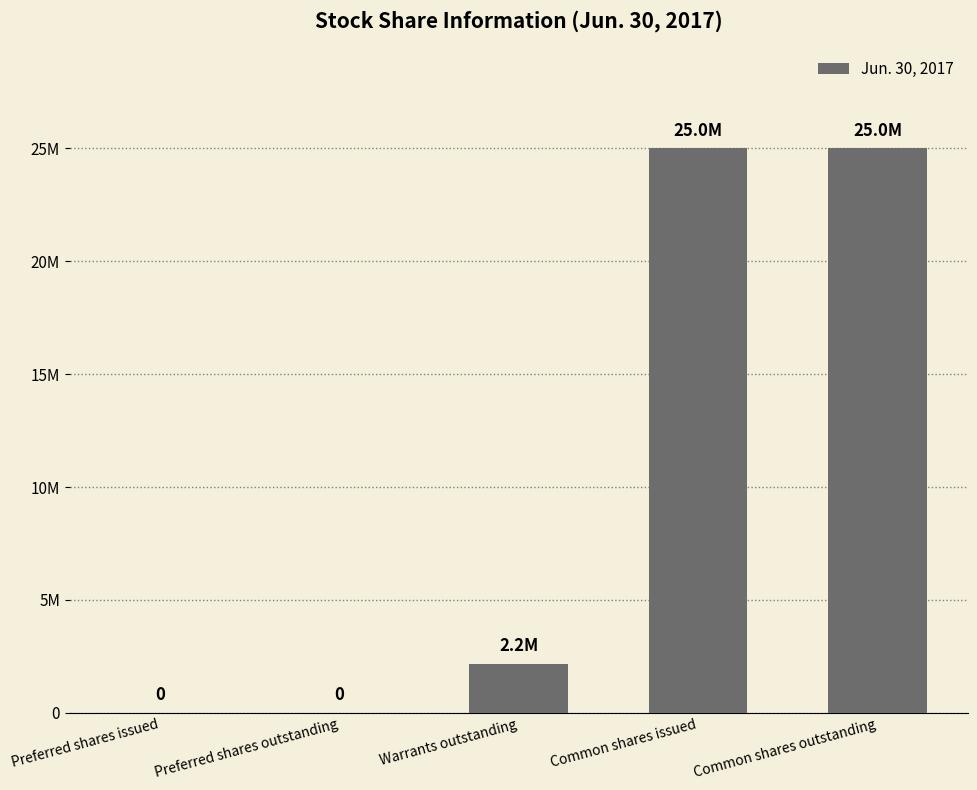

List the labels in order of value, smallest first.

Preferred shares issued, Preferred shares outstanding, Warrants outstanding, Common shares issued, Common shares outstanding